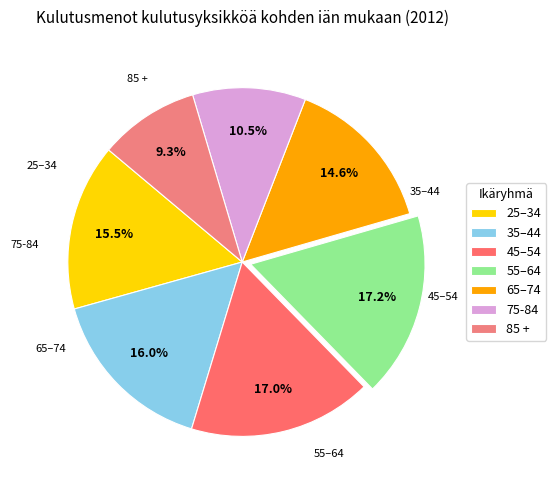

To the nearest percent, what portion does 45–54 represent?

17%